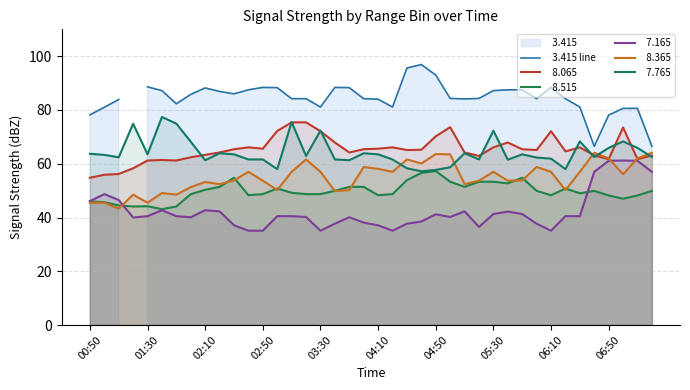

What is the smallest value displayed?

66.5